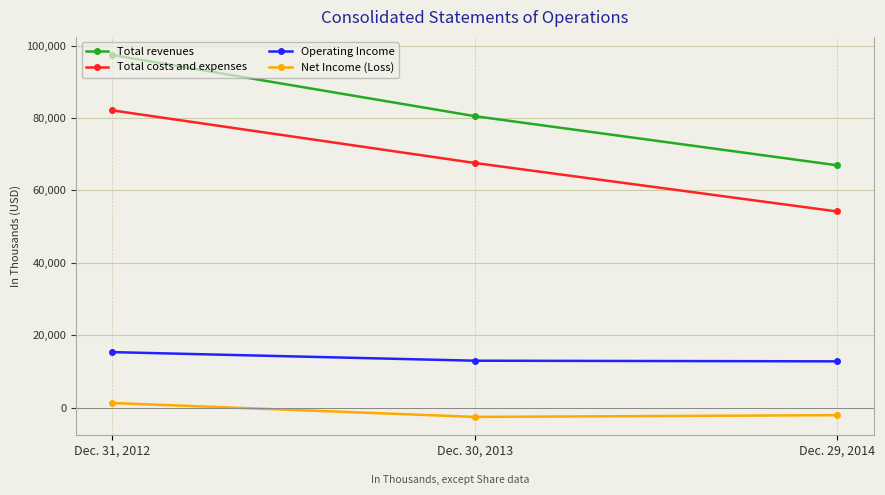

At Dec. 30, 2013, list the series in order from smallest to largest.

Net Income (Loss), Operating Income, Total costs and expenses, Total revenues